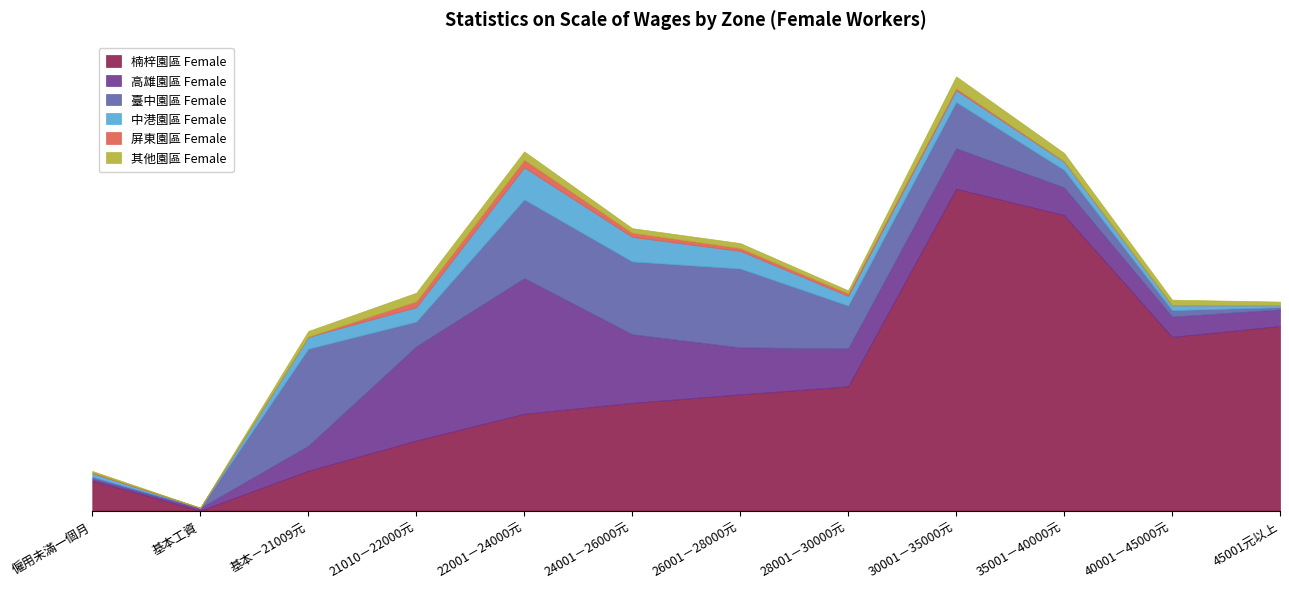

What is the value of the 屏東園區 Female point at the 4th from the left?

61